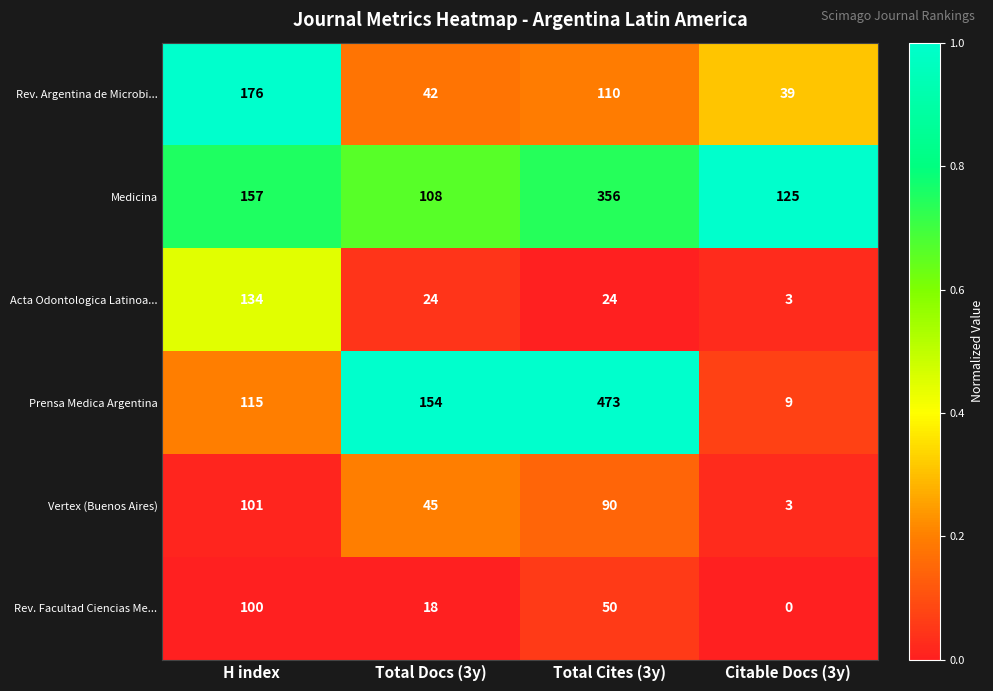

True or false: Medicina has a value of 108 at Total Docs (3y).

True